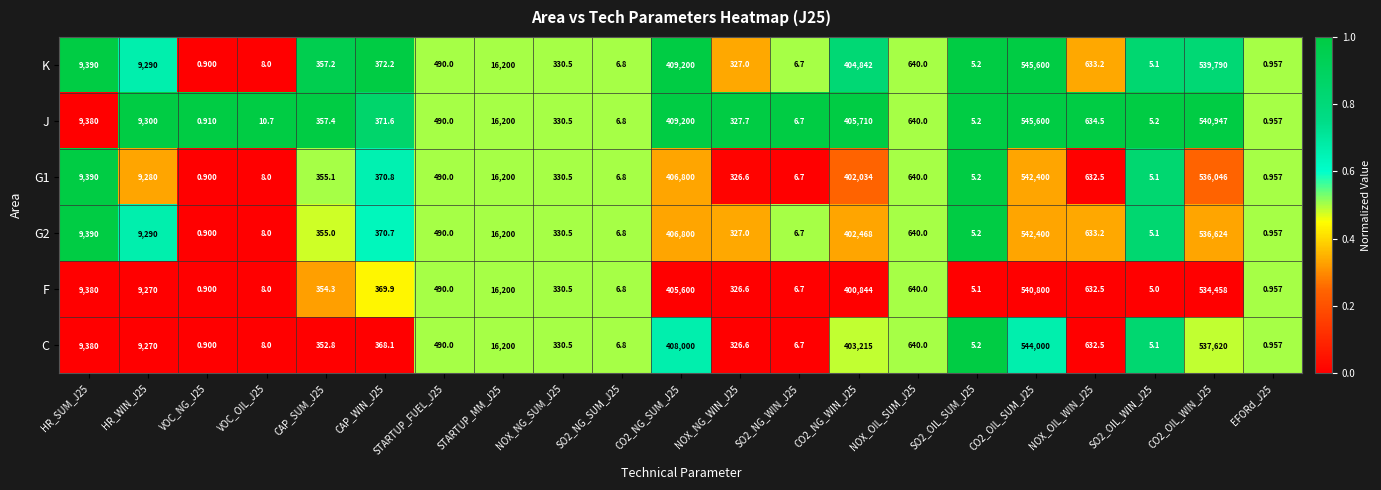

Which series changed the most between SO2_NG_SUM_J25 and SO2_OIL_SUM_J25?

F